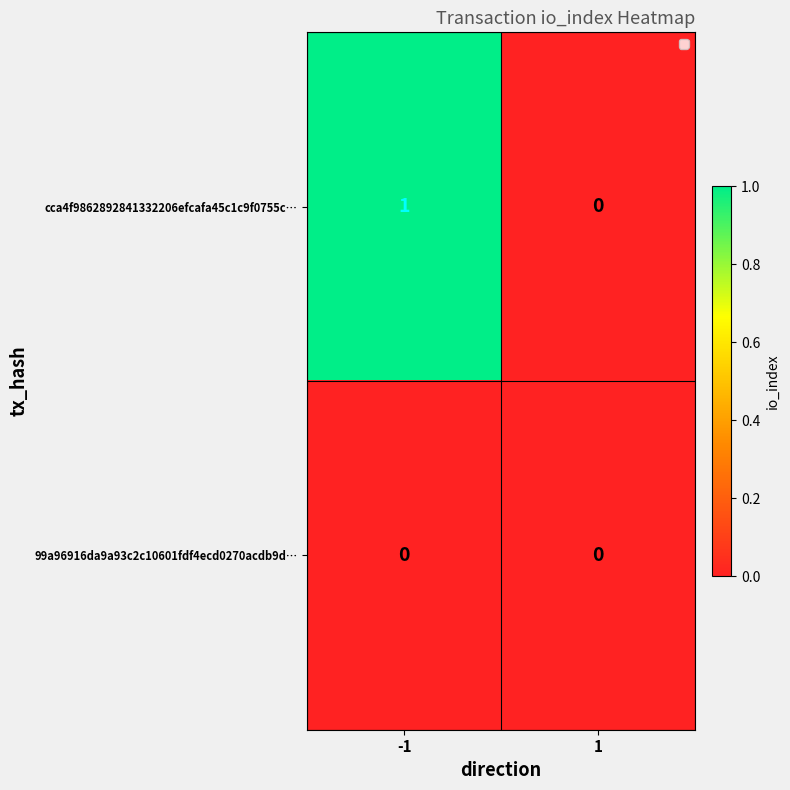

Is the value of 99a96916da9a93c2c10601fdf4ecd0270acdb9d… at 1 greater than the value of cca4f9862892841332206efcafa45c1c9f0755c… at -1?

No